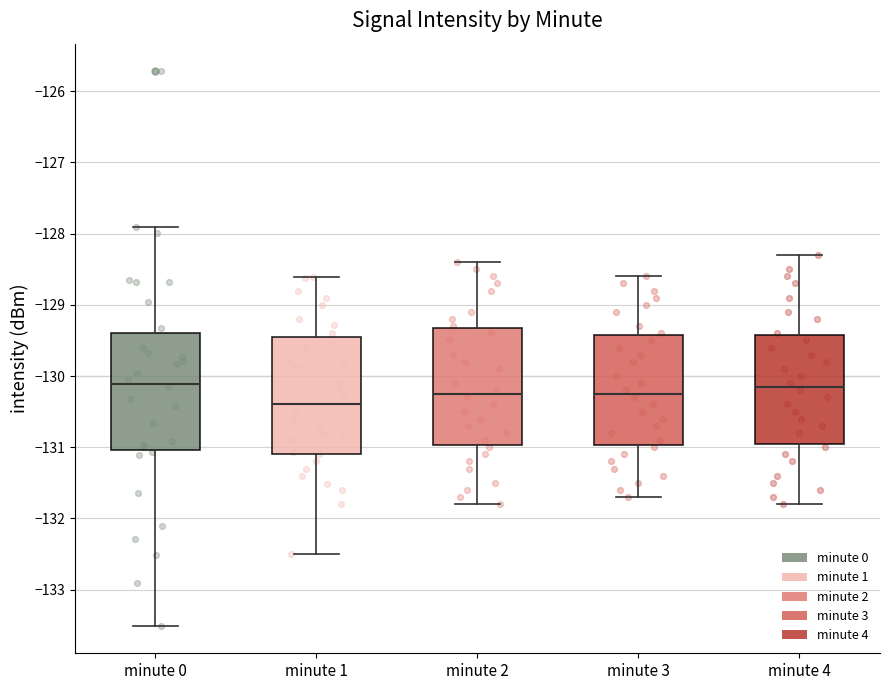

Which box's median line is the lowest?

minute 1